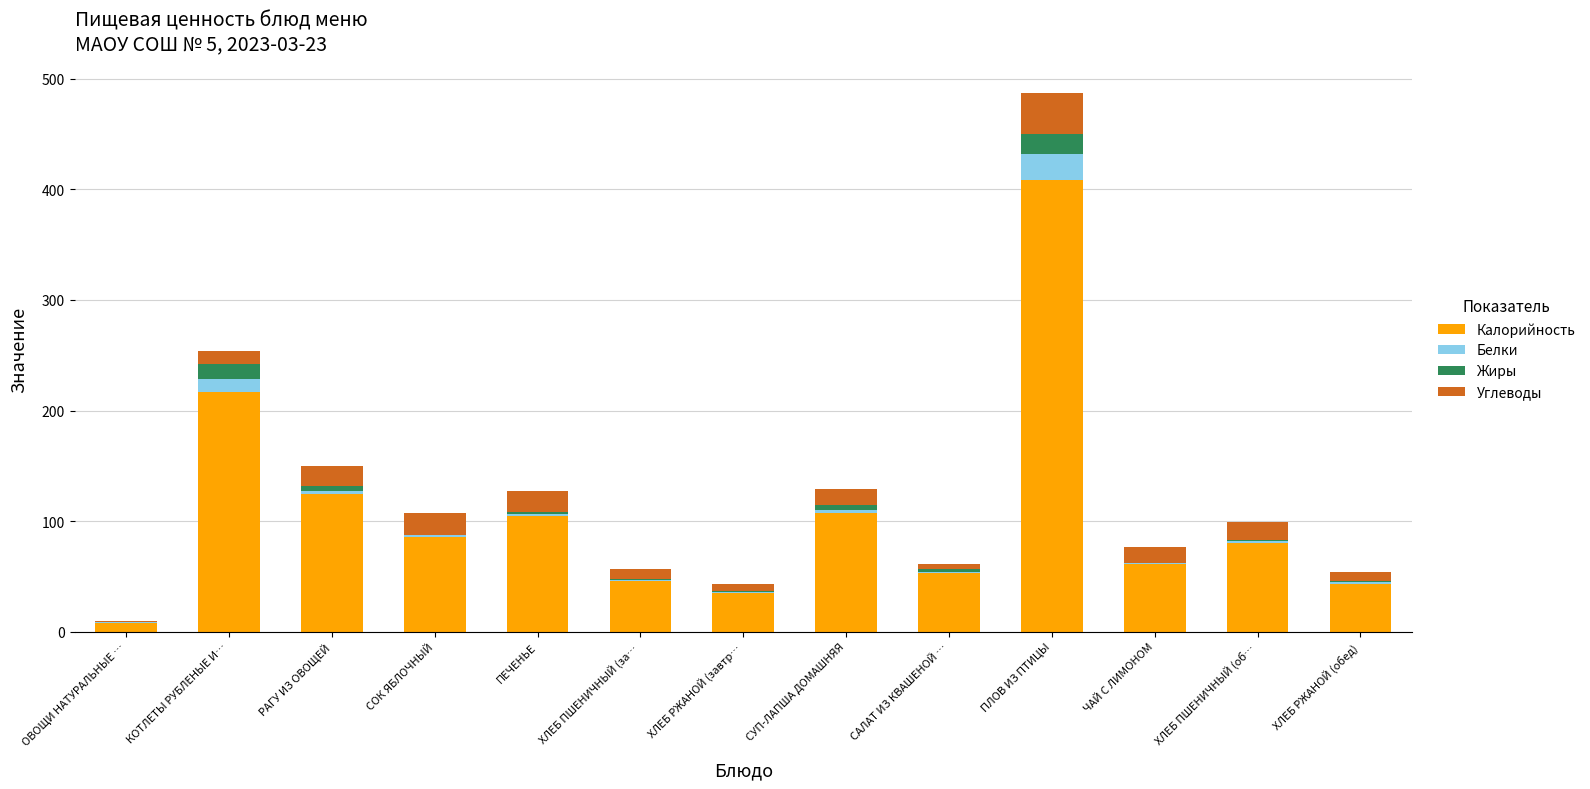

What are all the series names shown in the legend?

Калорийность, Белки, Жиры, Углеводы